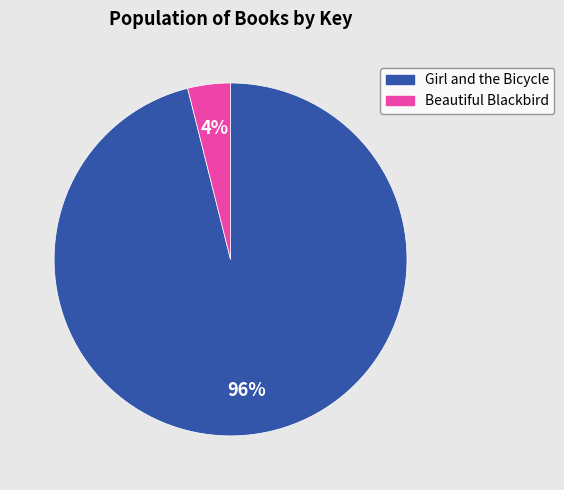

True or false: Beautiful Blackbird accounts for 10% of the total.

False